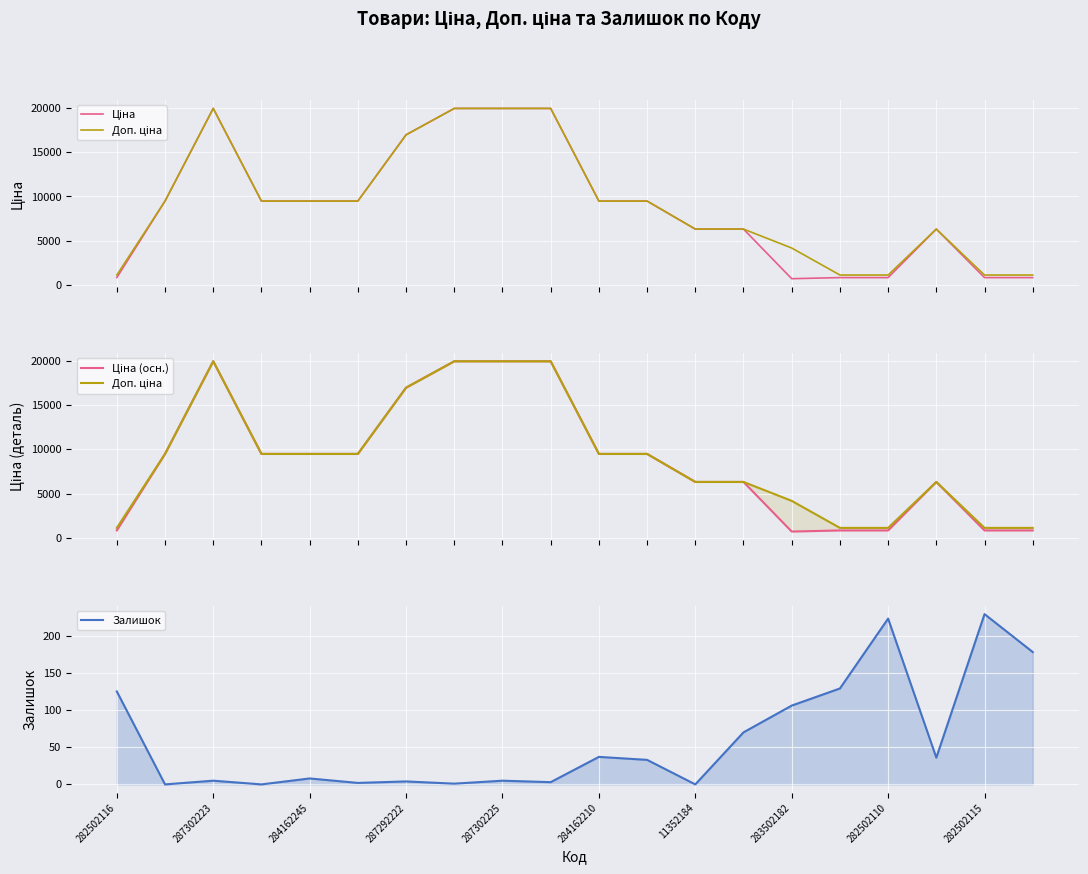

True or false: Ціна and Ціна (осн.) cross at least once.

False